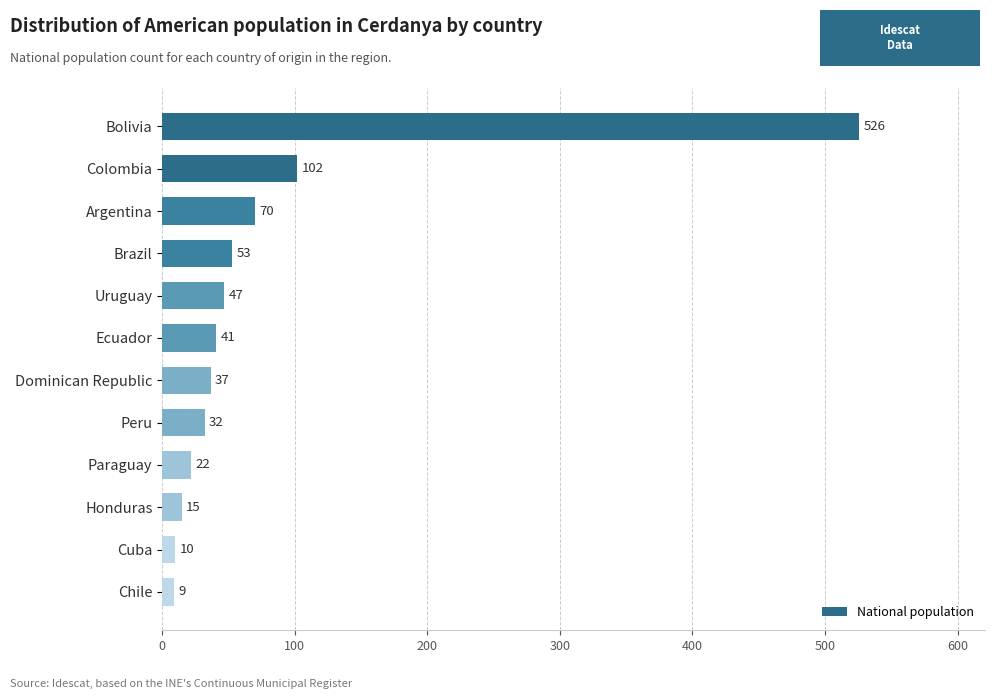

Approximately how many times larger is the value at Paraguay compared to Dominican Republic?

0.6